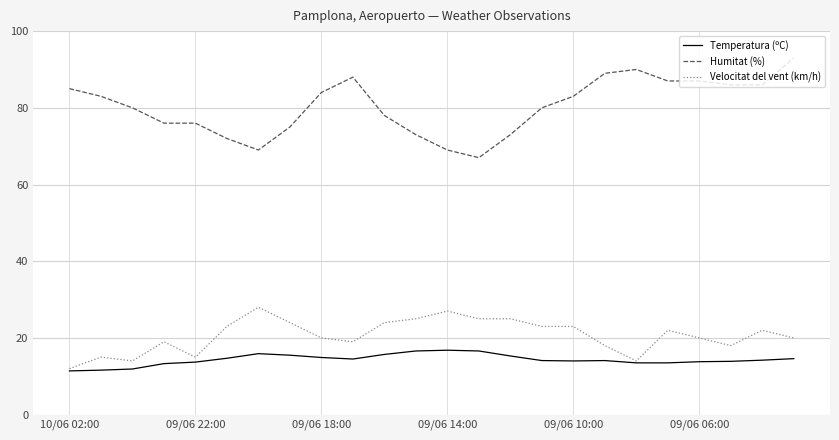

Which series has the largest range (max minus min)?

Humitat (%)